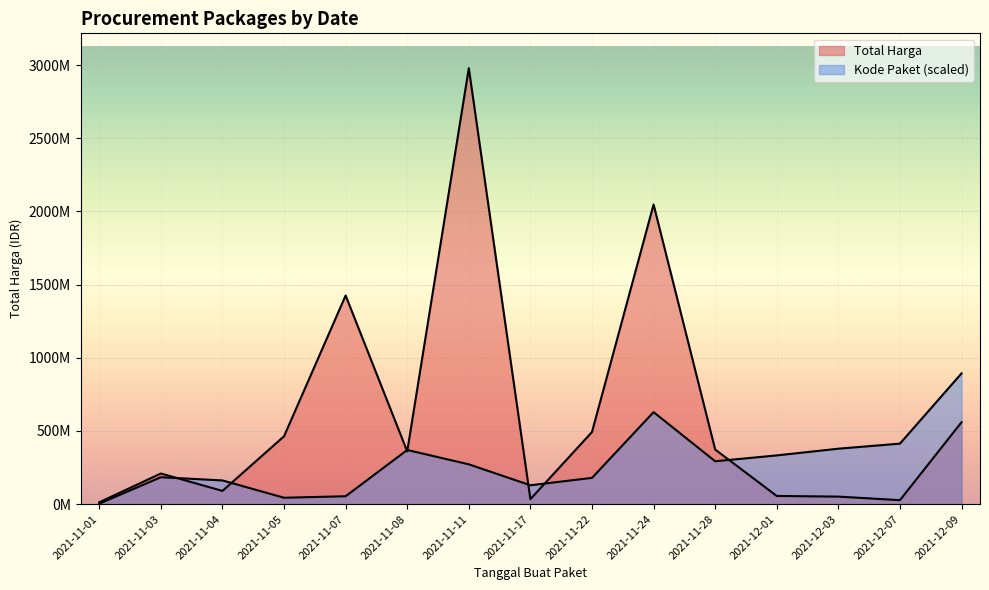

Rank the series at 2021-11-08 from lowest to highest value.

Total Harga, Kode Paket